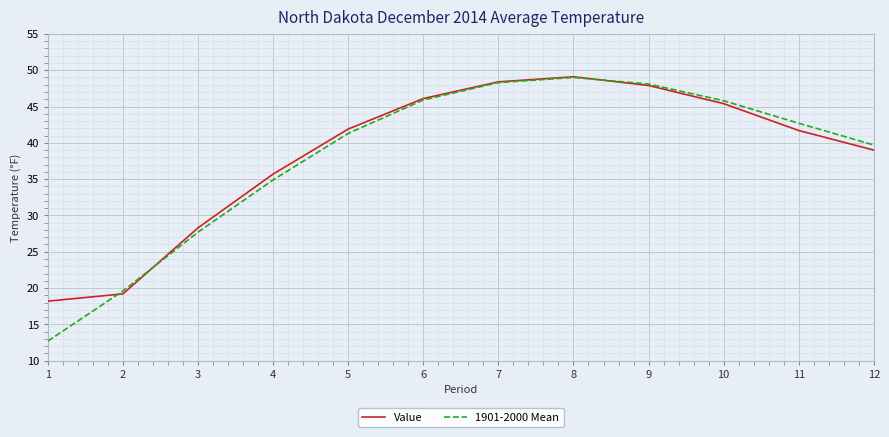

True or false: Value has more than 1 points higher than both neighbors.

False